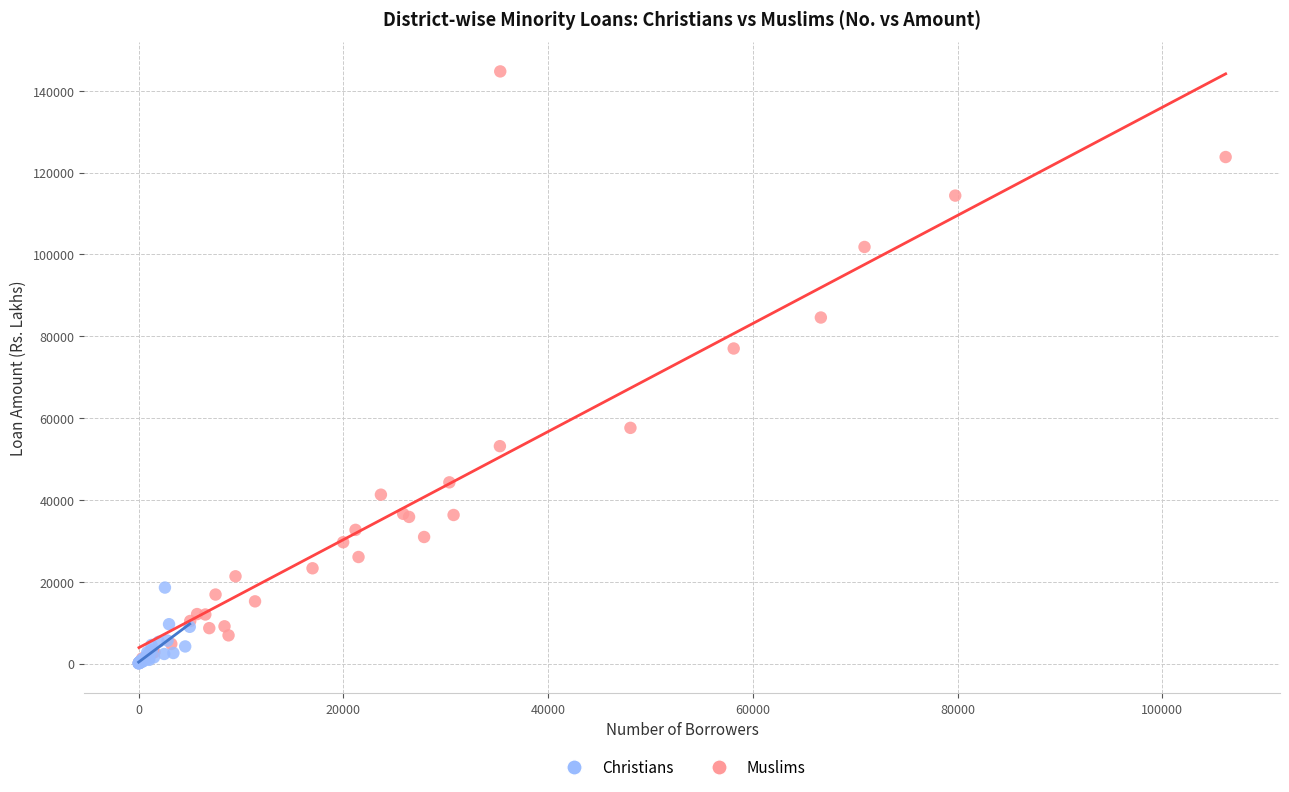

Which series has the widest spread of Y values?

Muslims